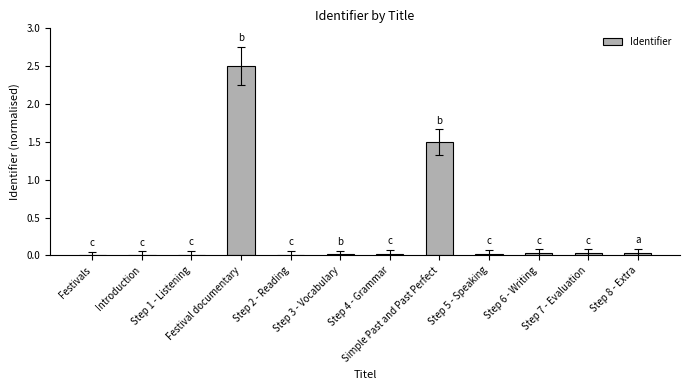

What is the sum of all values?

4.1